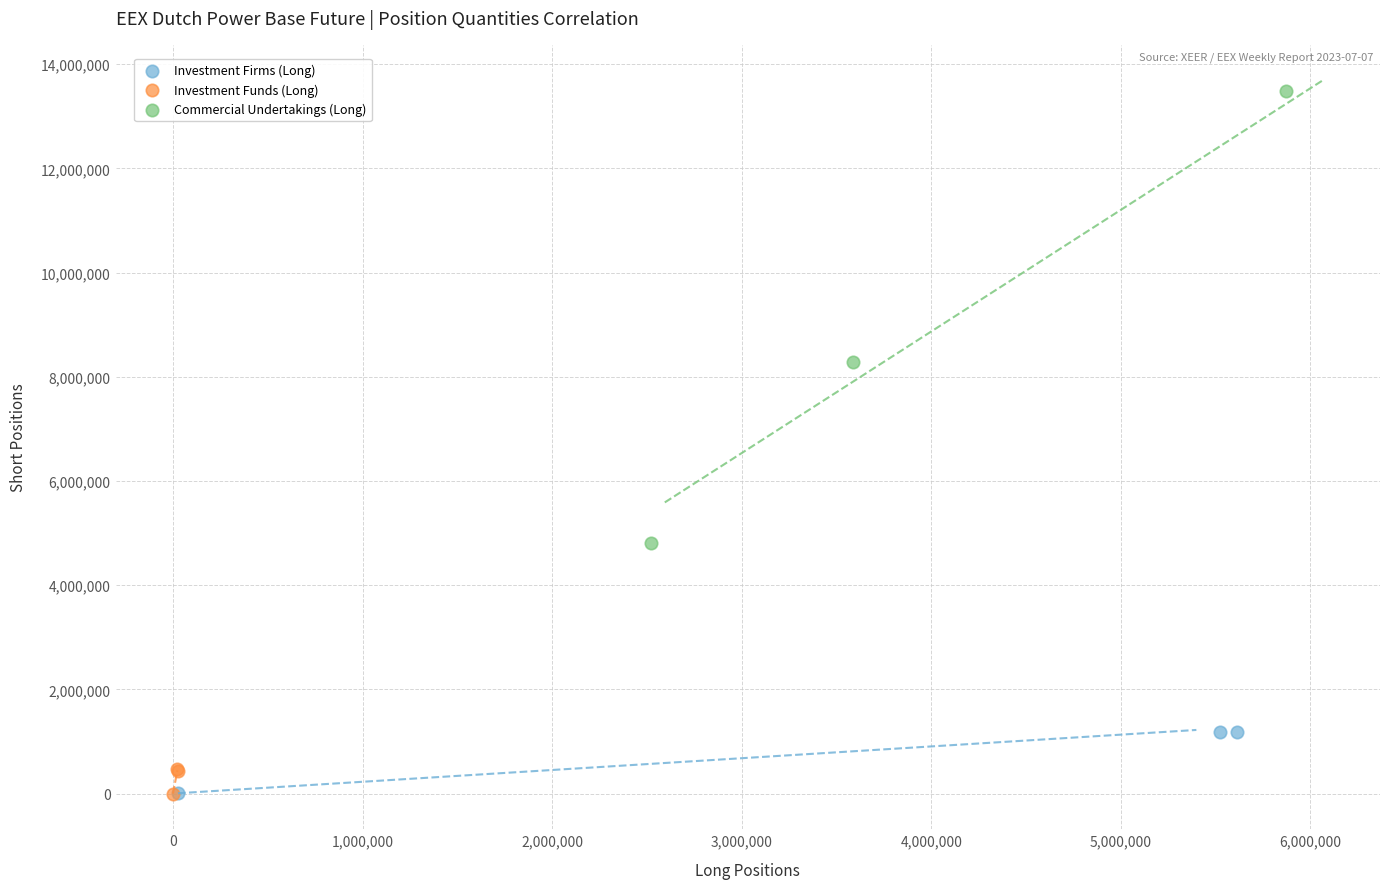

Which series contains the highest Y value?

Commercial Undertakings (Long)